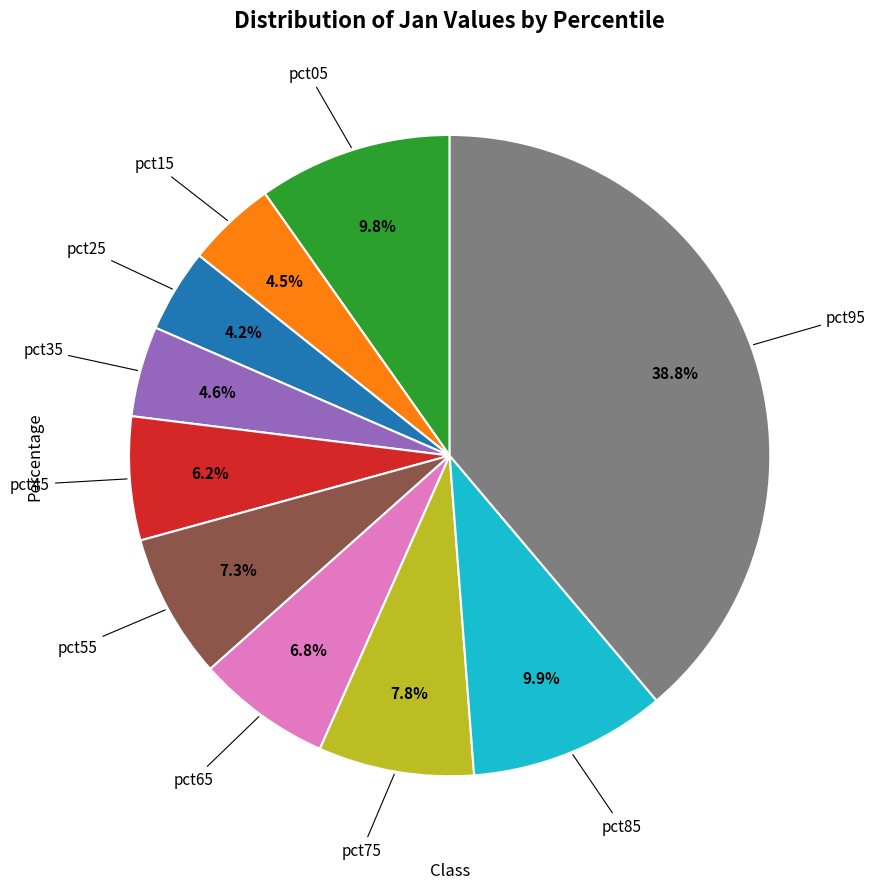

Is there a majority slice in this chart?

No